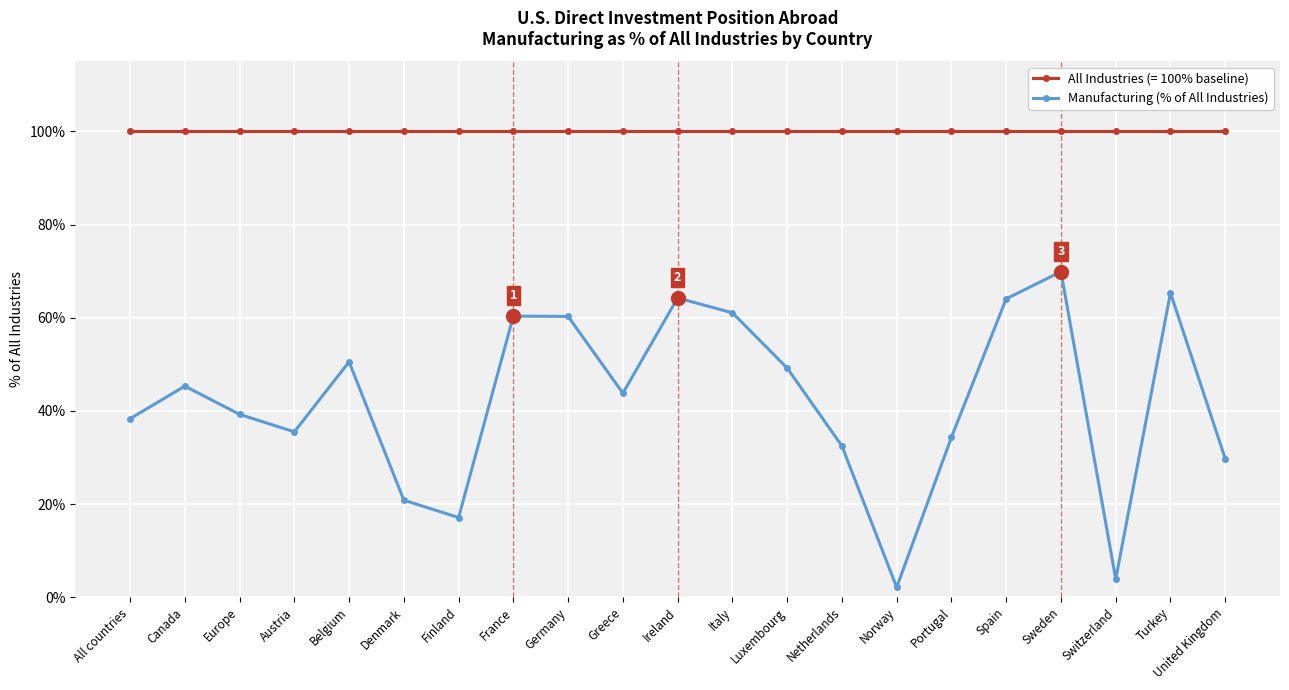

Is this an area chart (filled region under the line)?

No